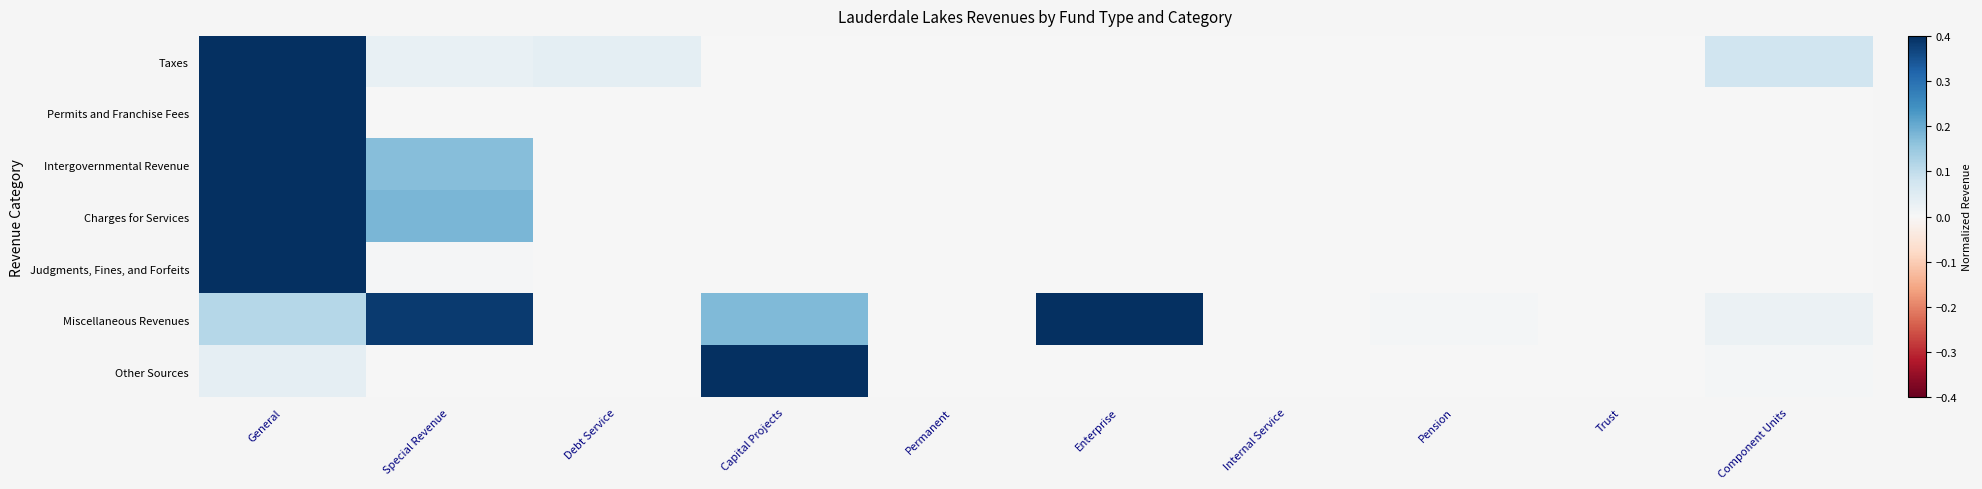

What is the total value across all series at Capital Projects?

0.6